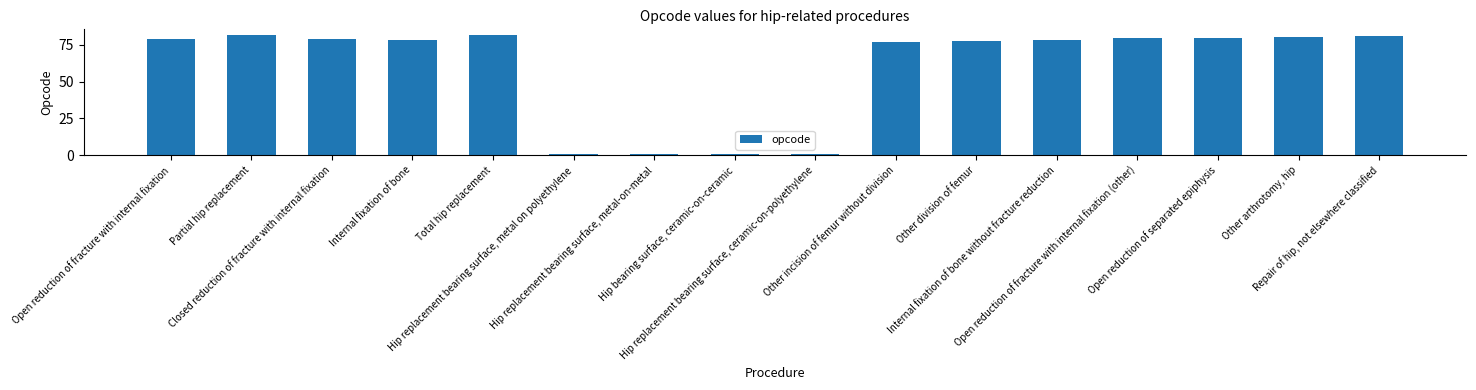

Is it true that the value at Other division of femur is 45.5?

False